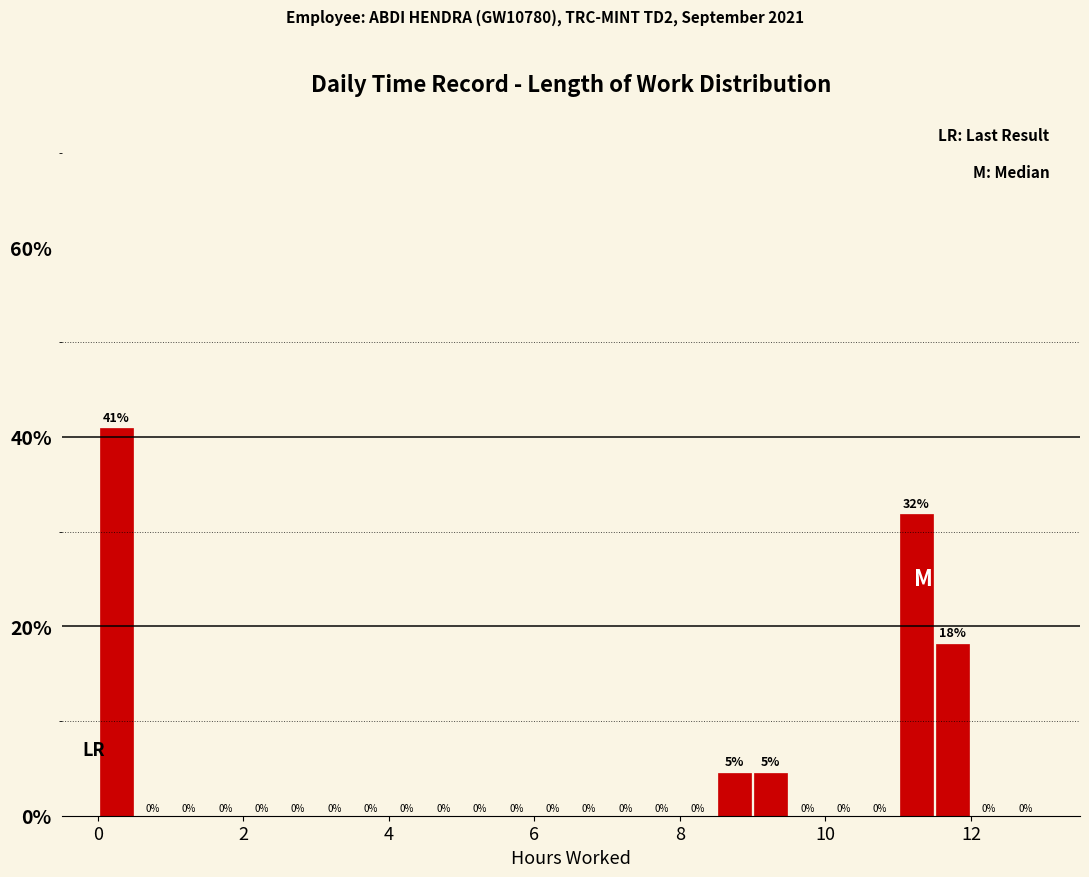

Around what value on the x-axis is the tallest bar? Give the approximate position of its centre, as read against the axis.

0.2